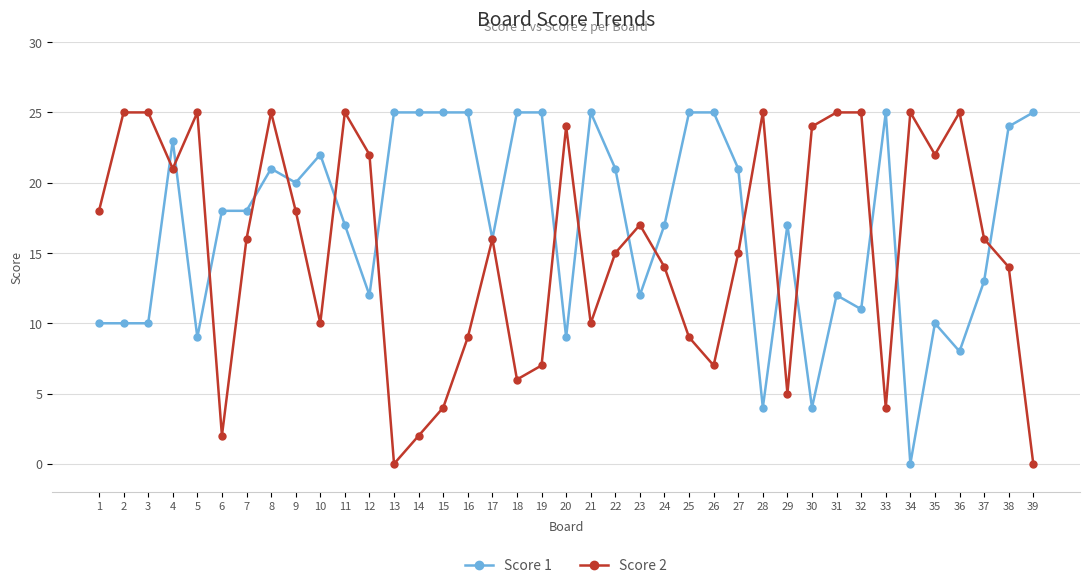

What is the maximum value shown in the chart?

25